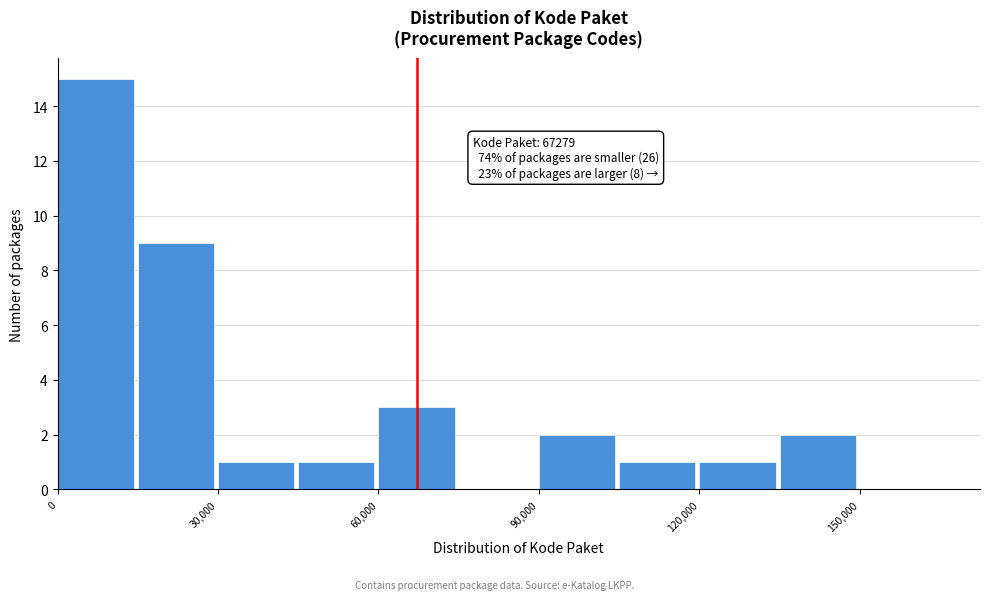

Around what value on the x-axis is the tallest bar? Give the approximate position of its centre, as read against the axis.

5000